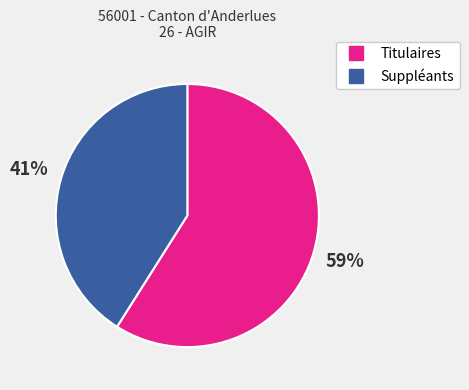

True or false: Suppléants accounts for 41% of the total.

True